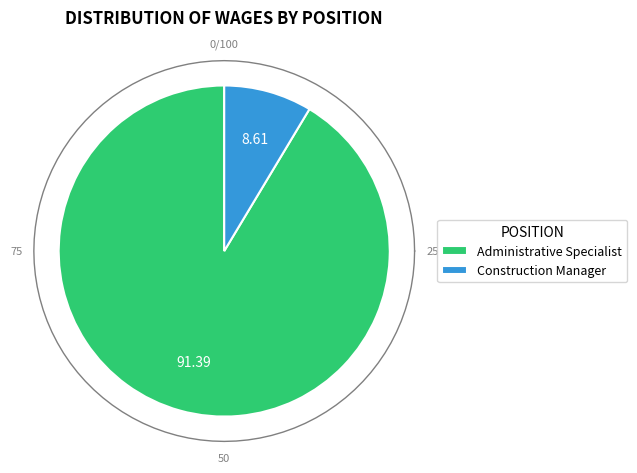

Does any single category account for the majority?

Yes